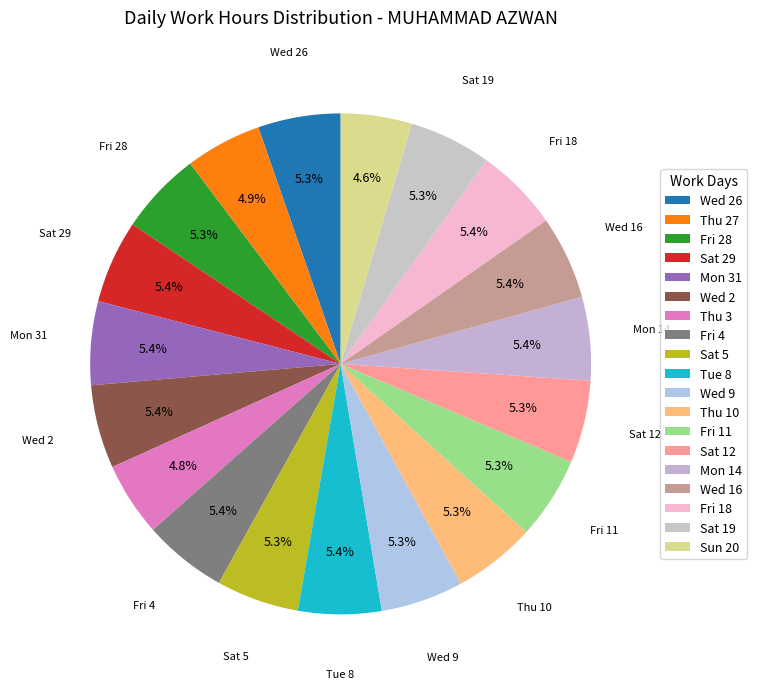

Which slice is the largest?

Fri 4